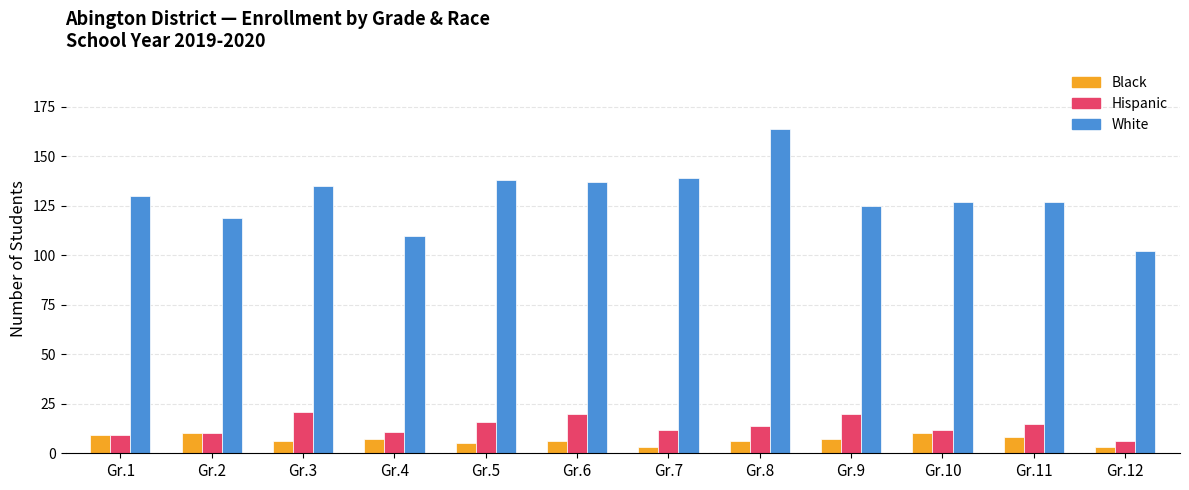

Which label corresponds to the largest value in the chart?

Gr.8